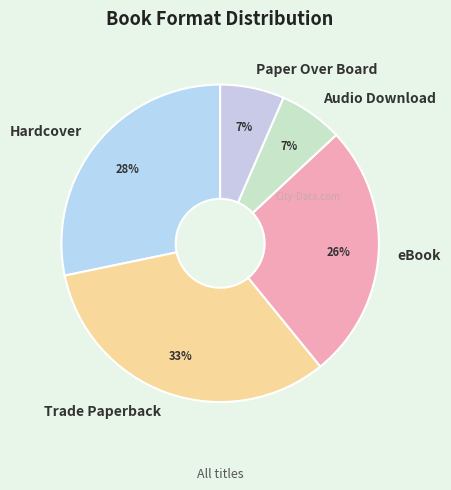

To the nearest percent, what is the average slice percentage?

20%